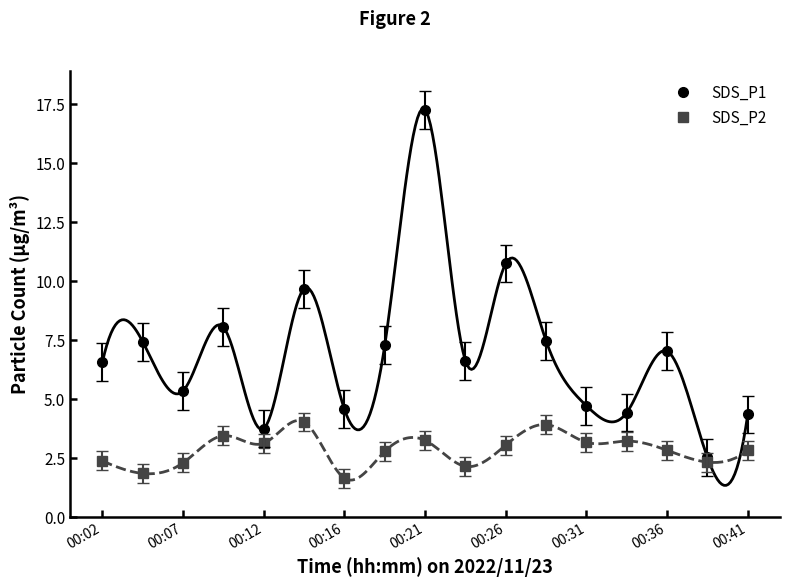

What are all the series names shown in the legend?

SDS_P1, SDS_P2